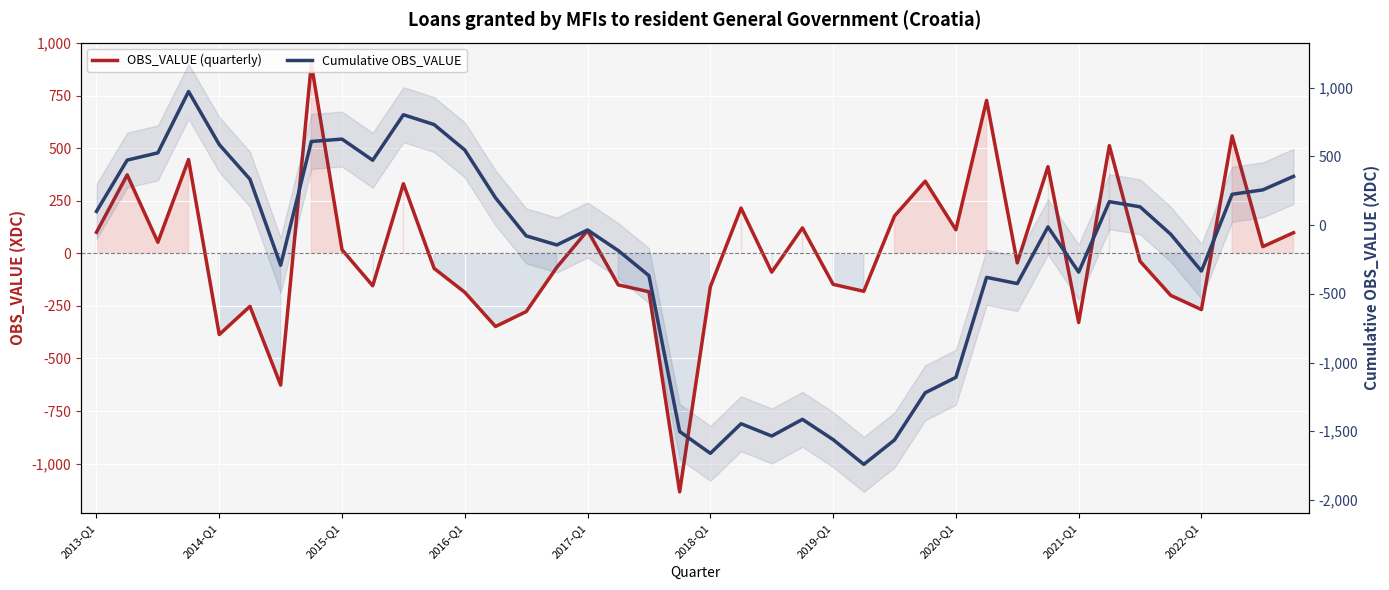

Which series ends up on top after the final intersection of OBS_VALUE (quarterly) and Cumulative OBS_VALUE?

Cumulative OBS_VALUE